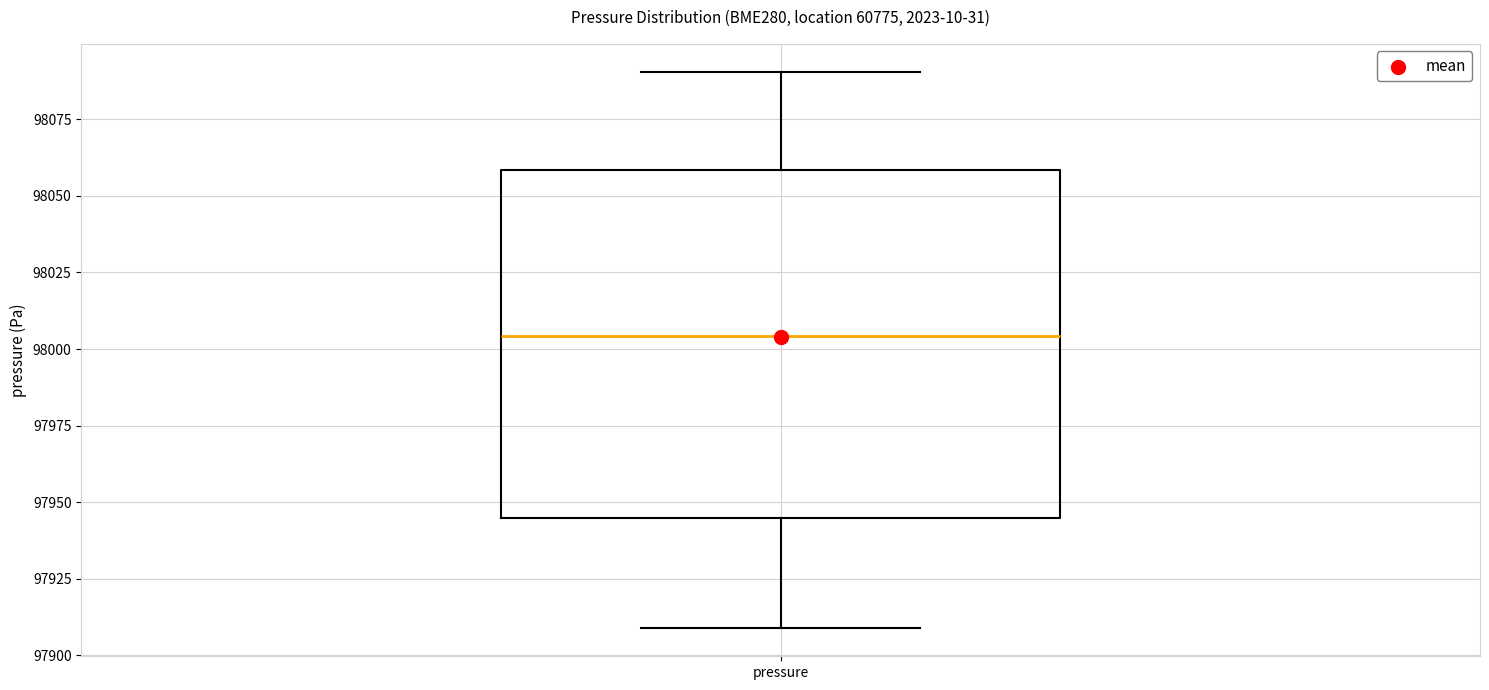

Transcribe this box plot: give where the median line is, the range the box spans, and where the two whiskers end, as read against the y-axis. The values are not printed on the chart, so give them approximately, as read against the axis.

median 98005, box 97945 to 98060, whiskers 97910 to 98090